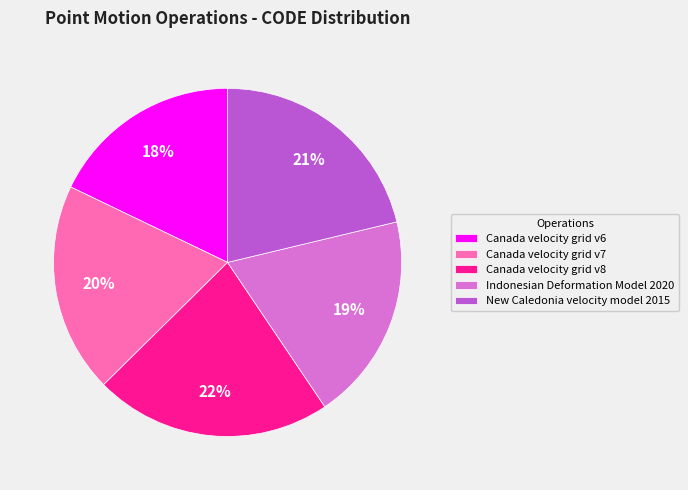

To the nearest percent, what is the average slice percentage?

20%